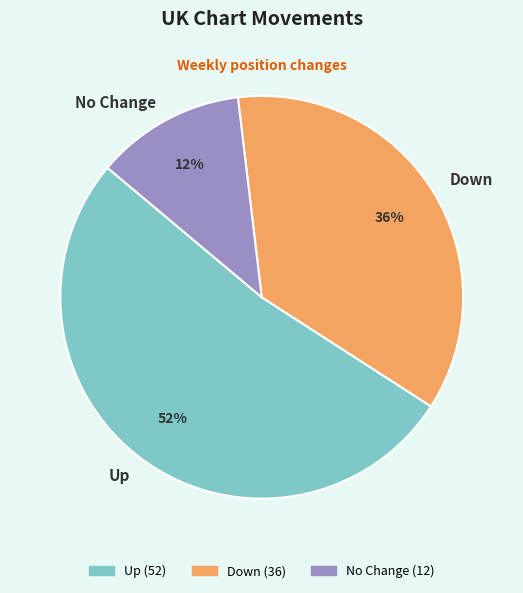

Which slice represents more than half of the pie?

Up